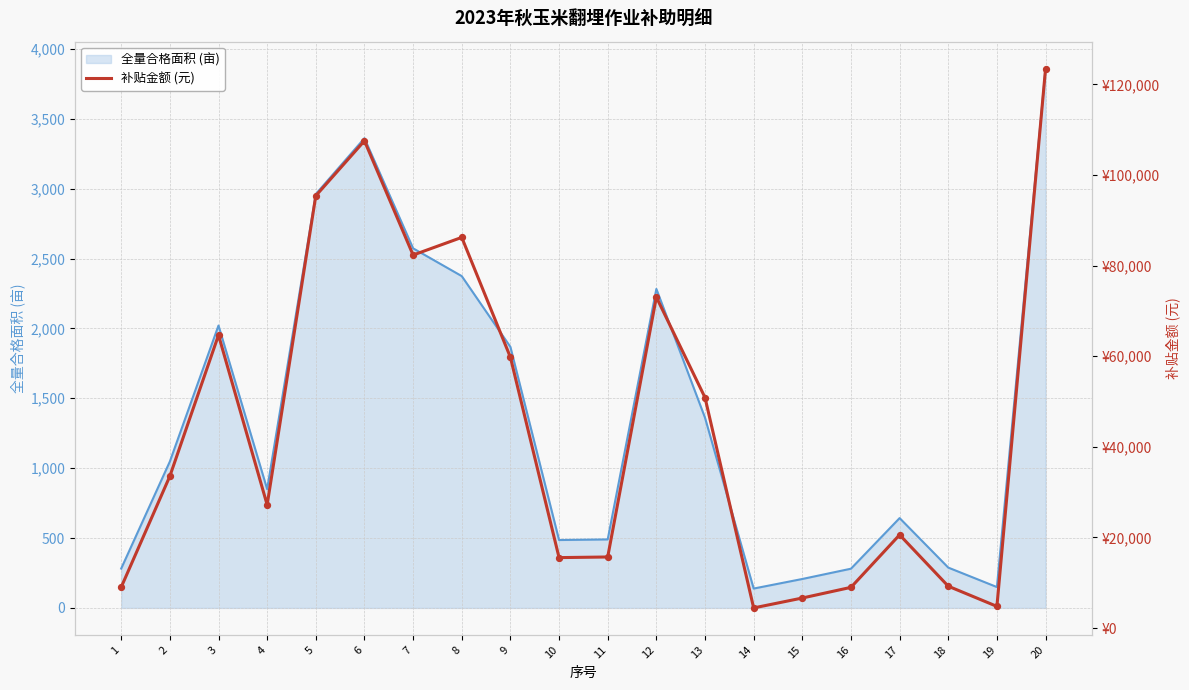

What is the change in value from 4 to 5?

+68218.2